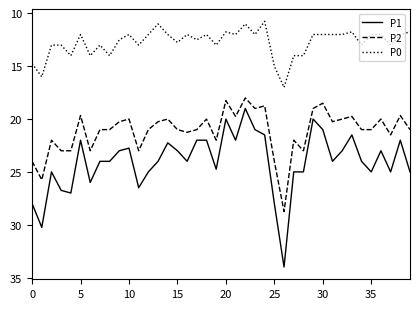

Which series has the largest total across all categories?

P1